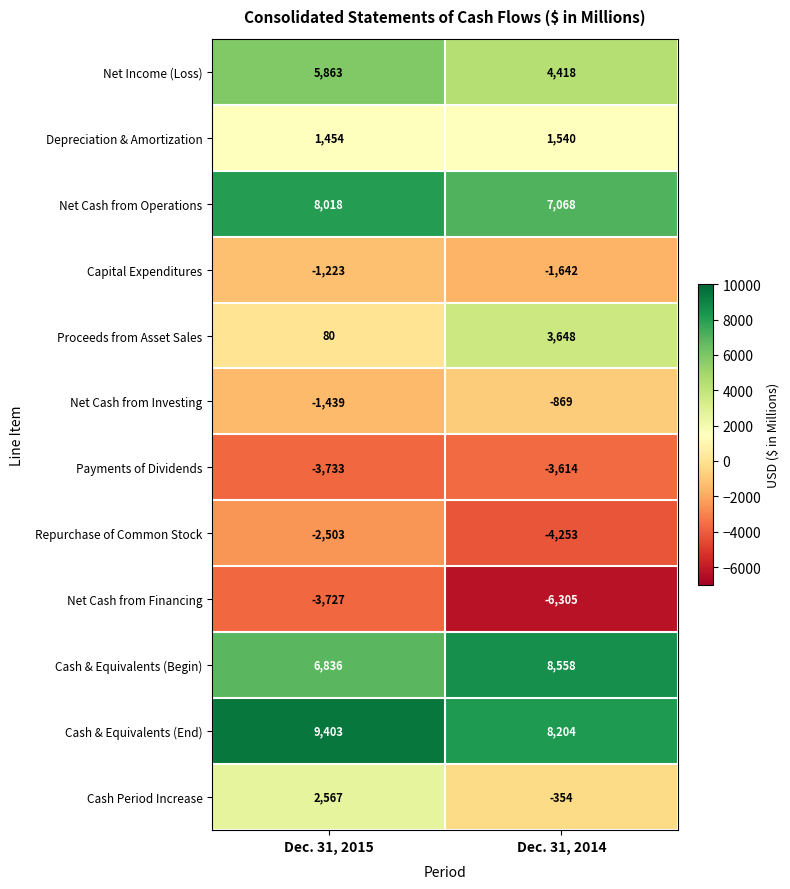

How many data points does each series have?

2